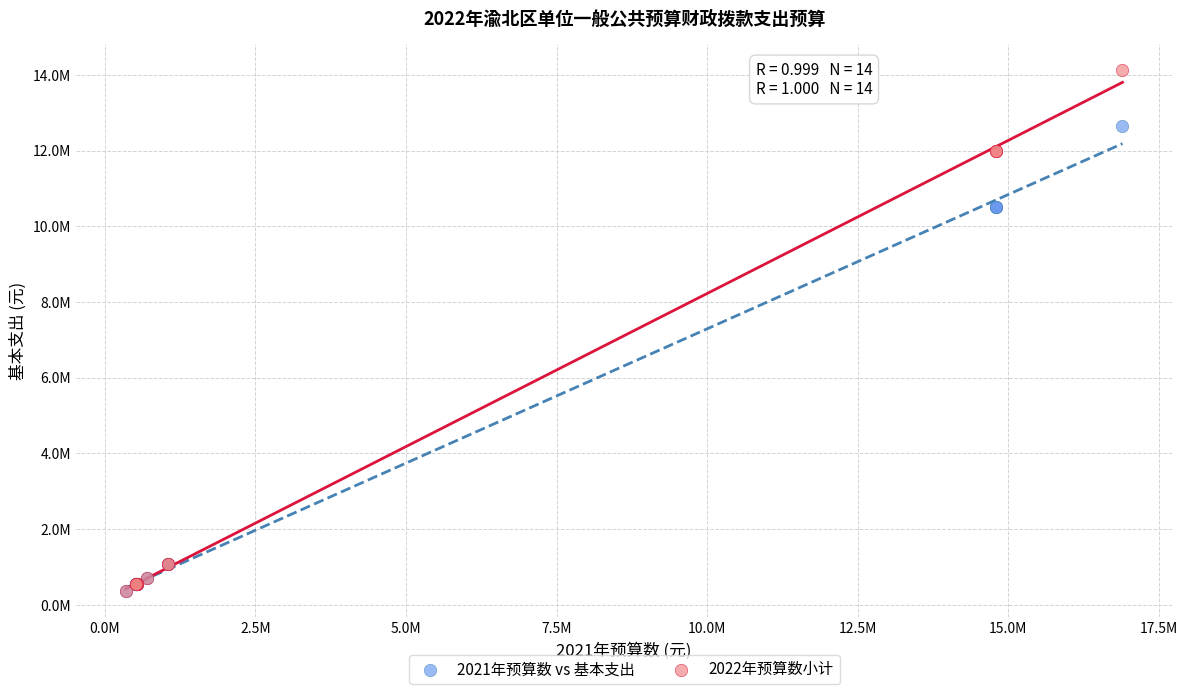

Which series reaches the maximum Y coordinate?

2022年预算数小计